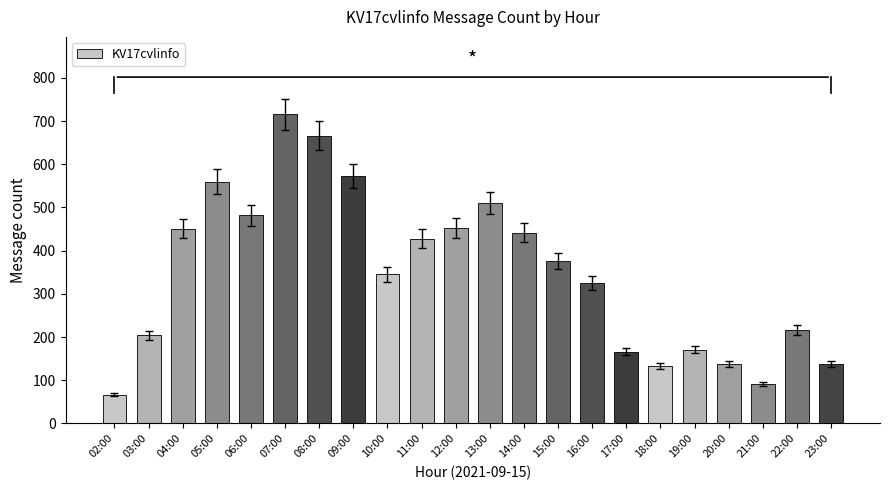

What is the change in value from 14:00 to 23:00?

-304